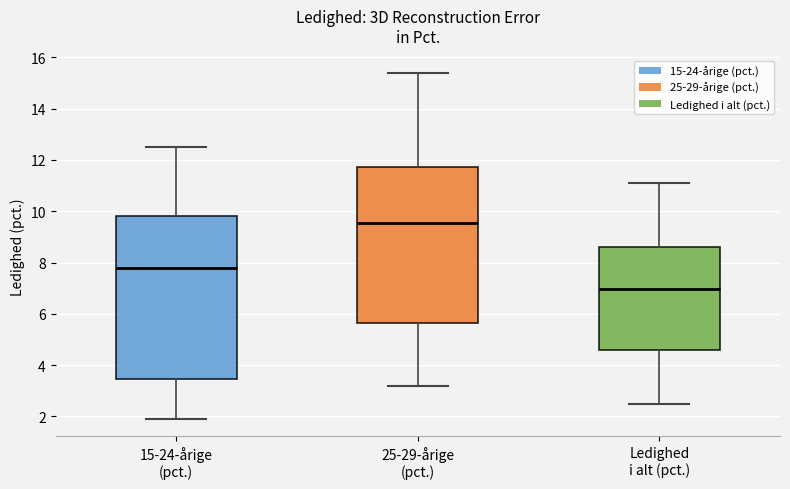

Reading left to right, read every box against the y-axis: the position of its median line, the range the box covers, and the ends of its whiskers. The values are not printed on the chart, so give them approximately, as read against the axis.

15-24-årige (pct.): median 7.8, box 3.4 to 9.8, whiskers 2.0 to 12.6
25-29-årige (pct.): median 9.6, box 5.6 to 11.8, whiskers 3.2 to 15.4
Ledighed i alt (pct.): median 7.0, box 4.6 to 8.6, whiskers 2.6 to 11.2